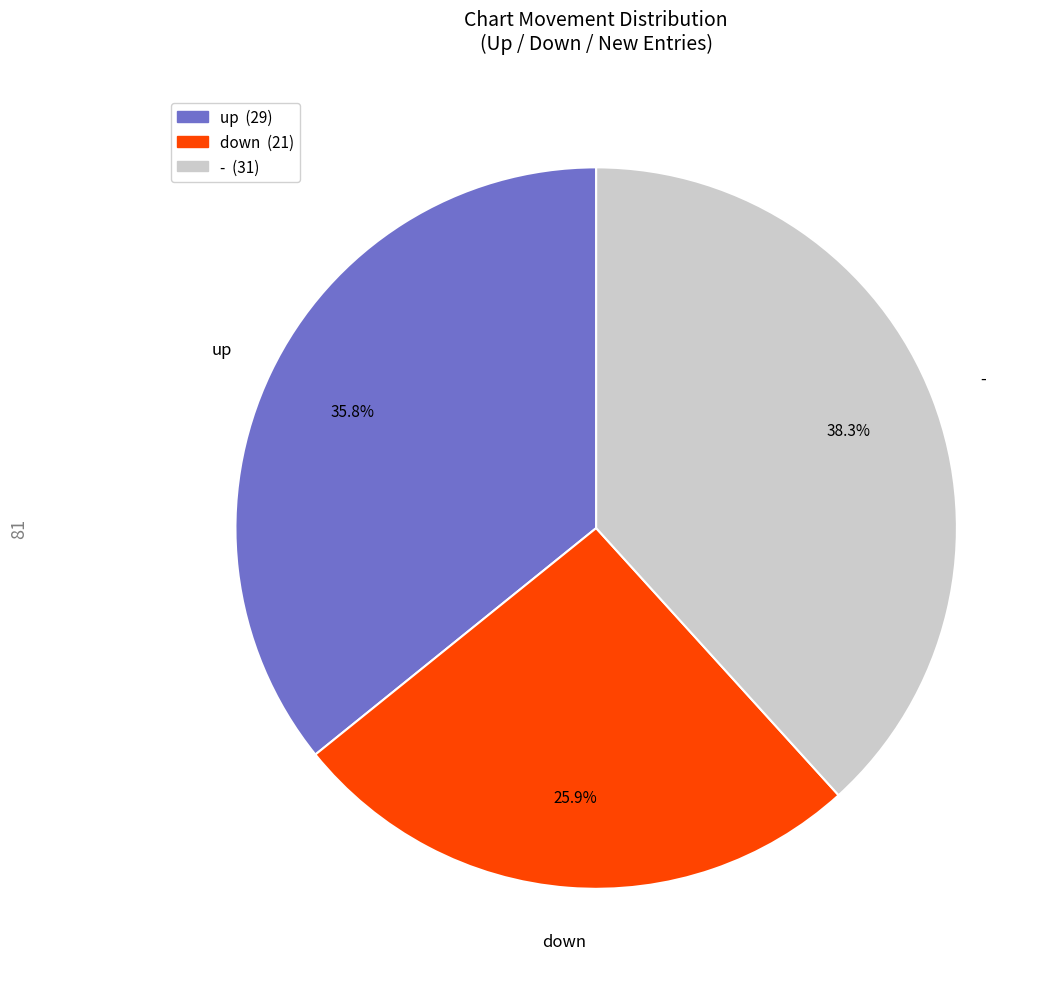

How many slices are in this pie chart?

3